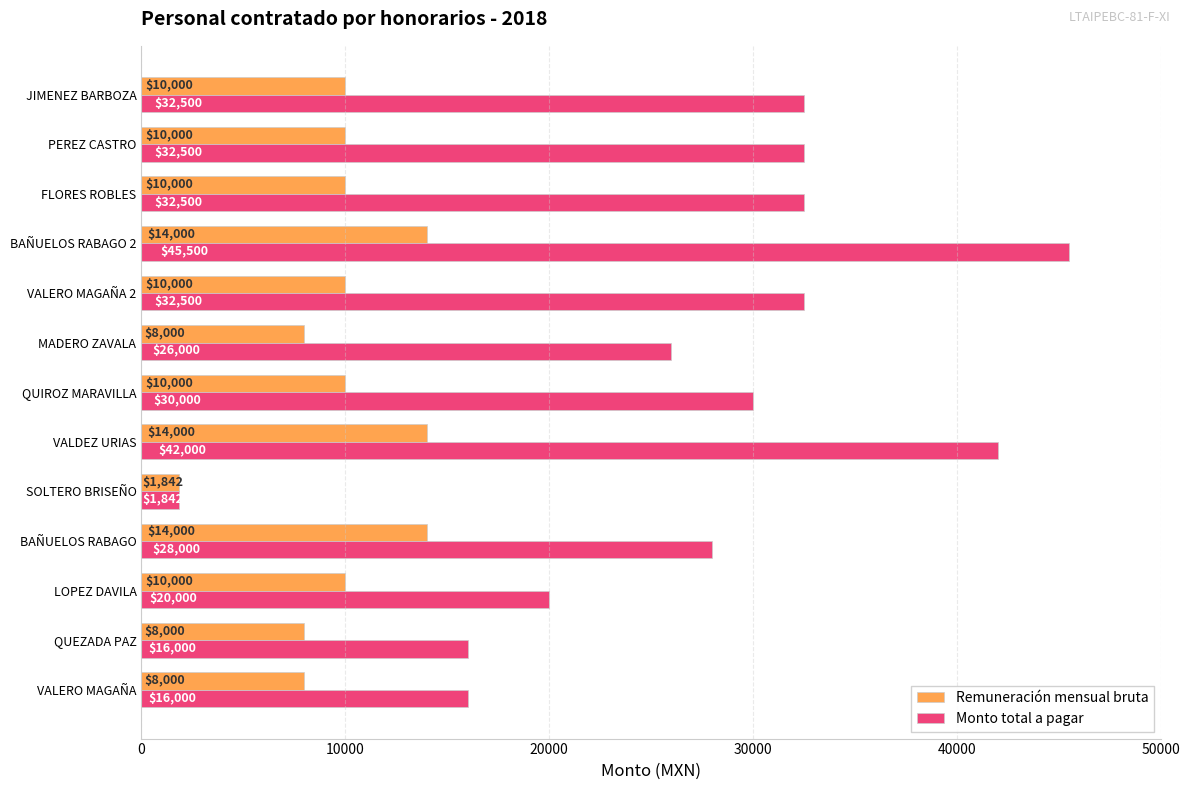

What is the difference between the second highest and second lowest values in the Remuneración mensual bruta series?

6000